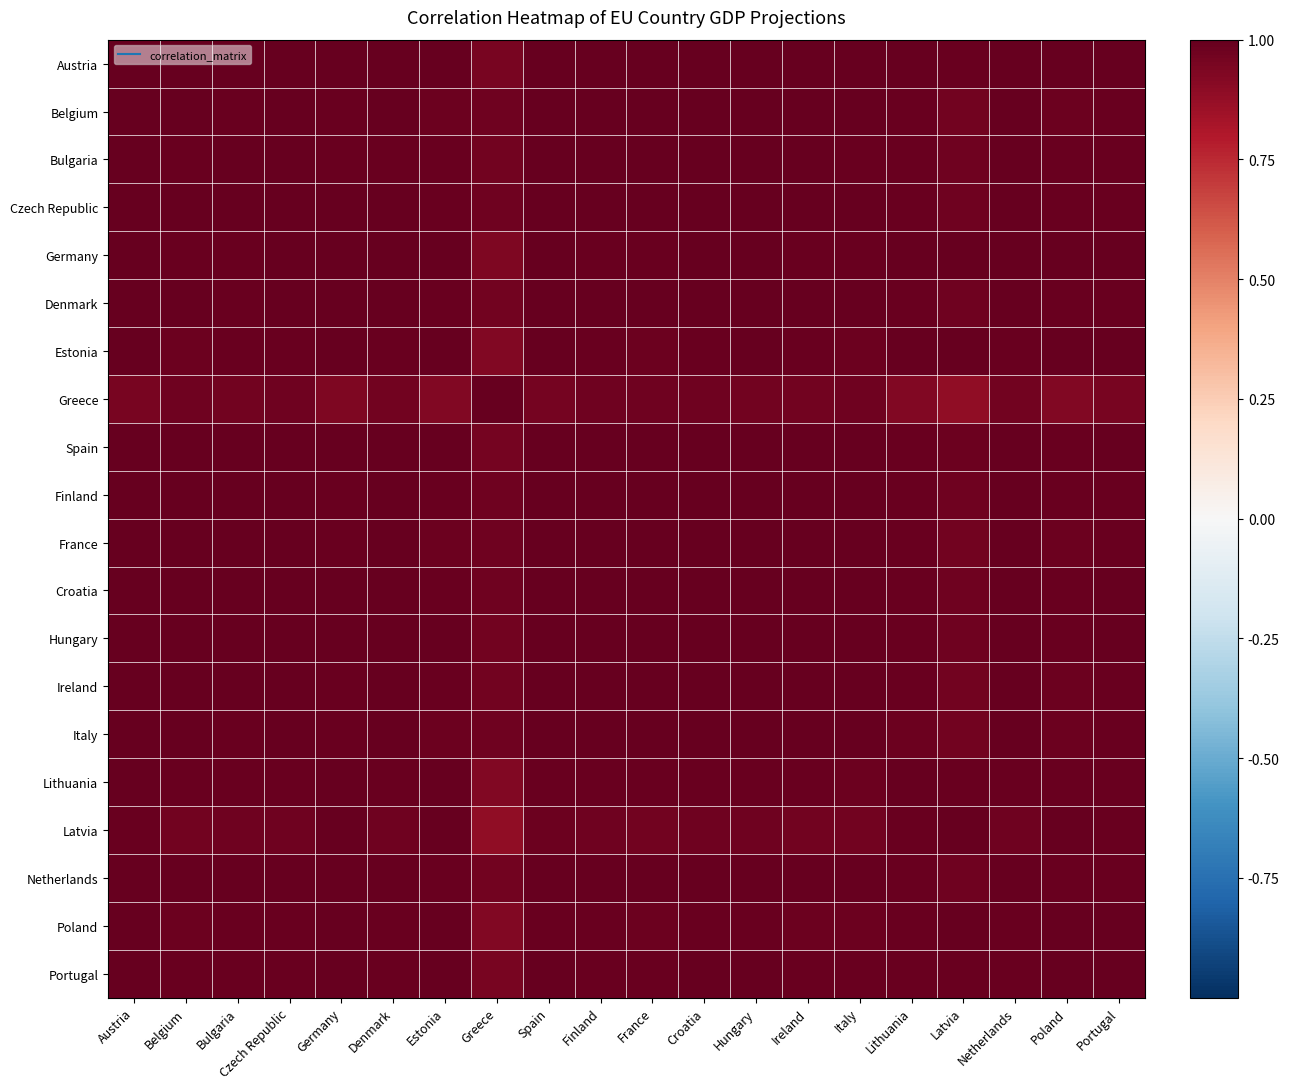

What is the smallest value displayed?

0.9